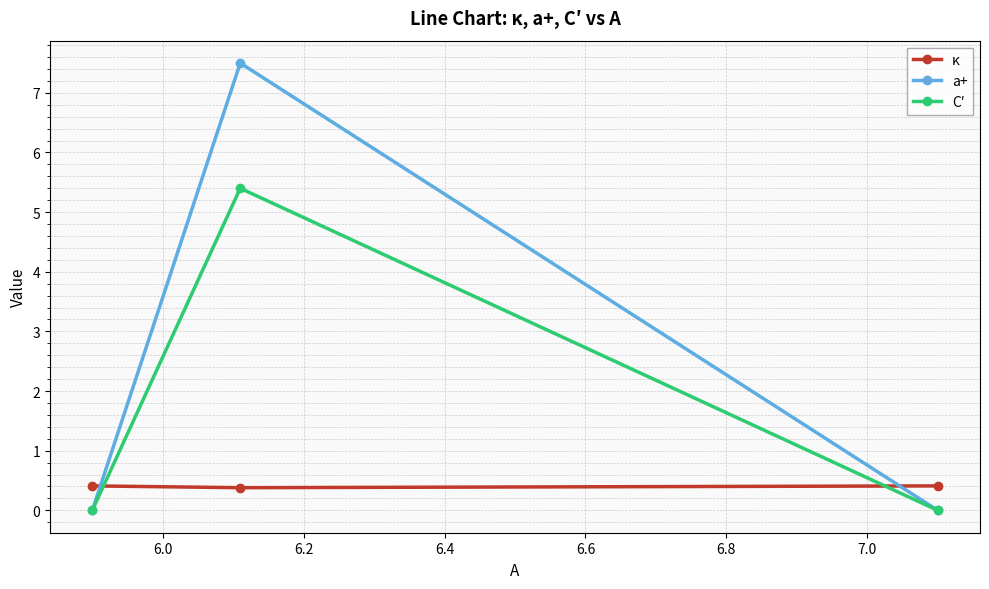

What is the average value of the κ series?

0.4